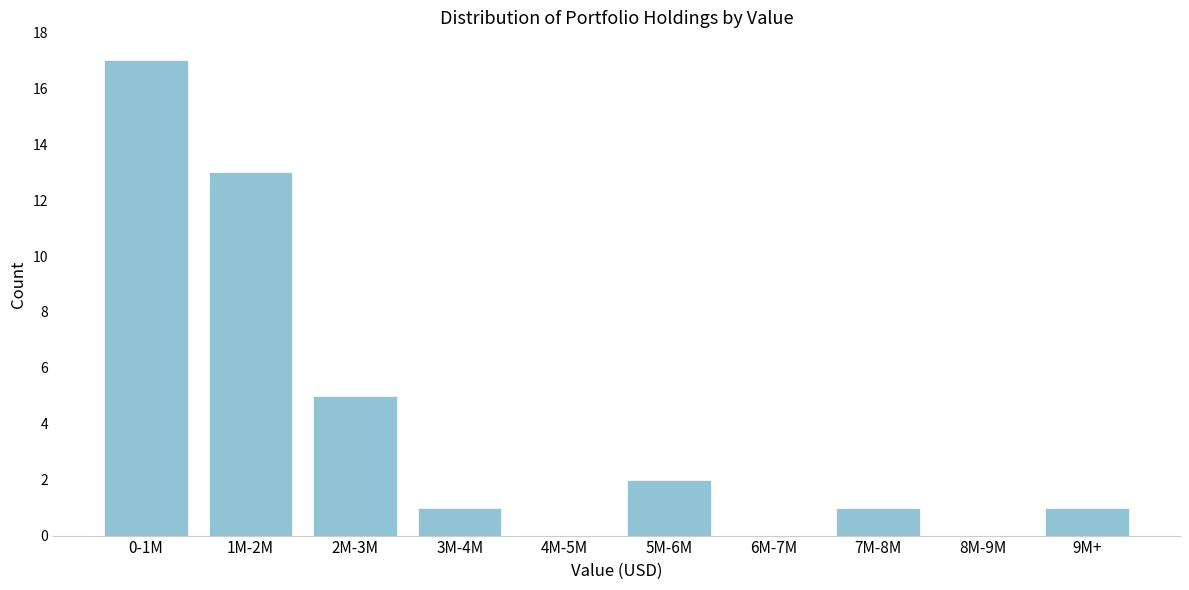

Reading left to right, extract all data points from this chart.

0-1M=17	1M-2M=13	2M-3M=5	3M-4M=1	4M-5M=0	5M-6M=2	6M-7M=0	7M-8M=1	8M-9M=0	9M+=1